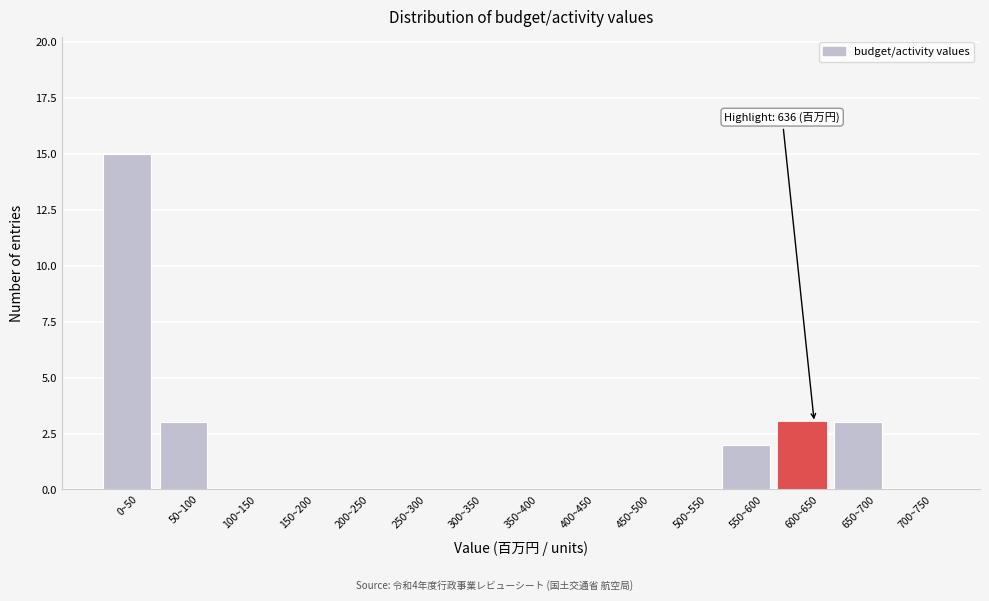

Reading left to right, transcribe all the data shown in this chart.

0~50=15	50~100=3	100~150=0	150~200=0	200~250=0	250~300=0	300~350=0	350~400=0	400~450=0	450~500=0	500~550=0	550~600=2	600~650=3	650~700=3	700~750=0